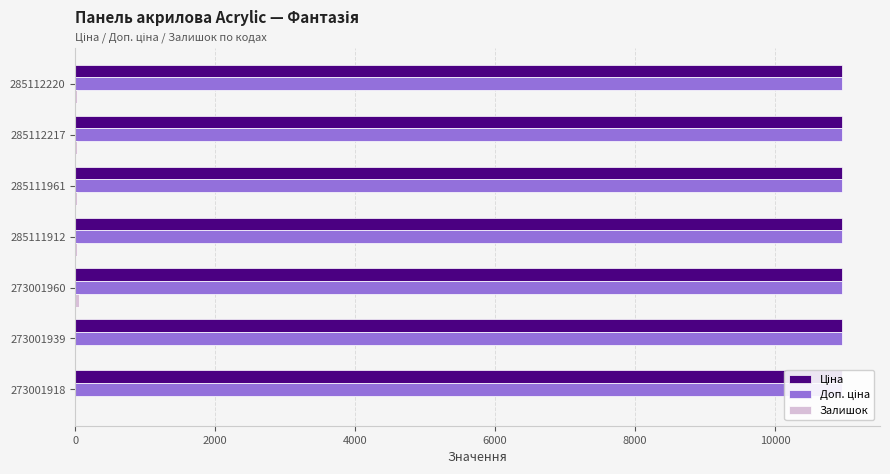

Which series changed the most between 0 and 4000?

Залишок